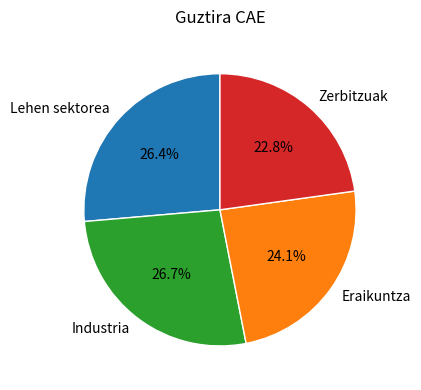

Which category has the smallest portion of the pie?

Zerbitzuak